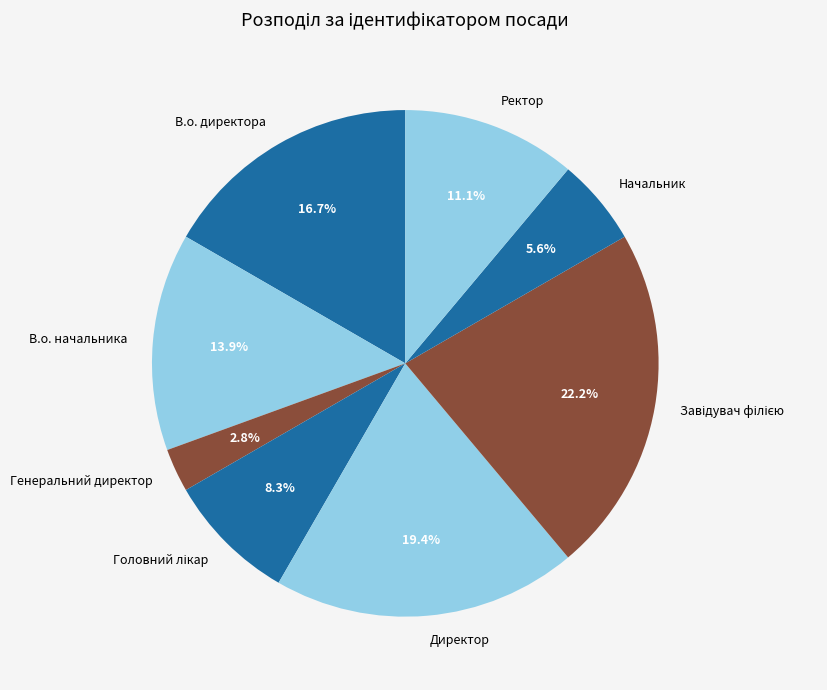

Between Ректор and Генеральний директор, which is larger?

Ректор